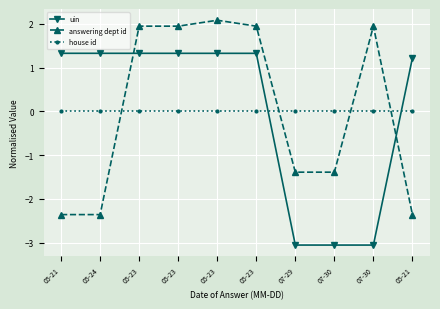

Is this an area chart (filled region under the line)?

No